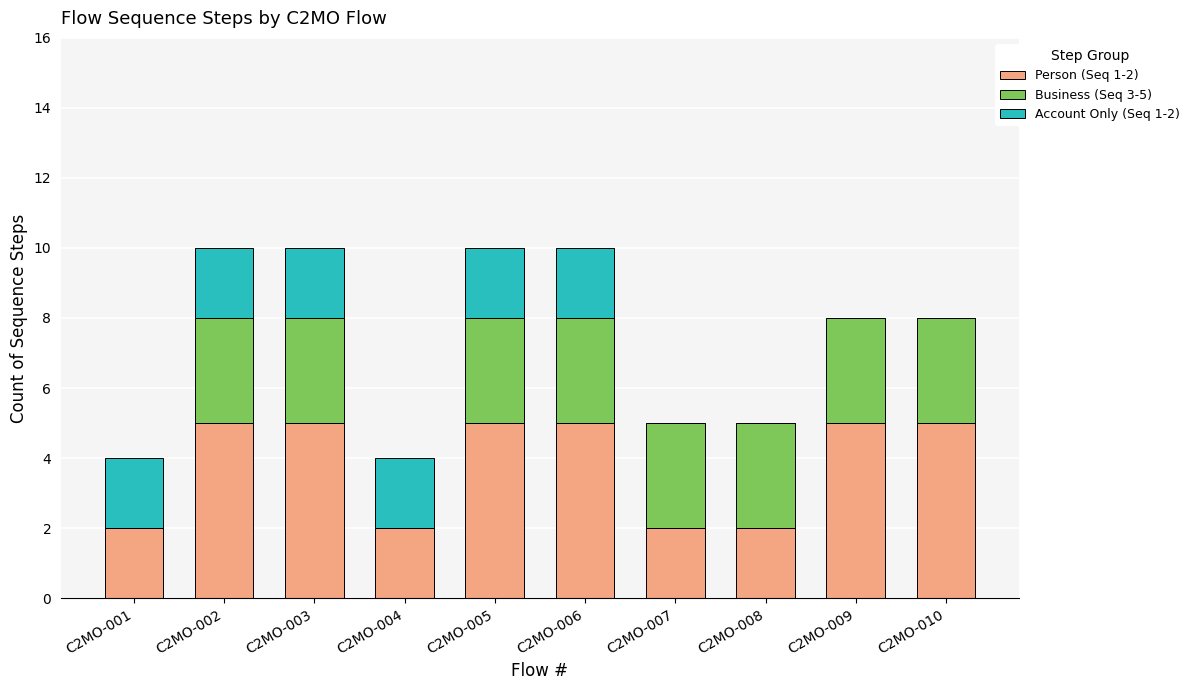

What is the highest value of the Person (Seq 1-2) series?

5